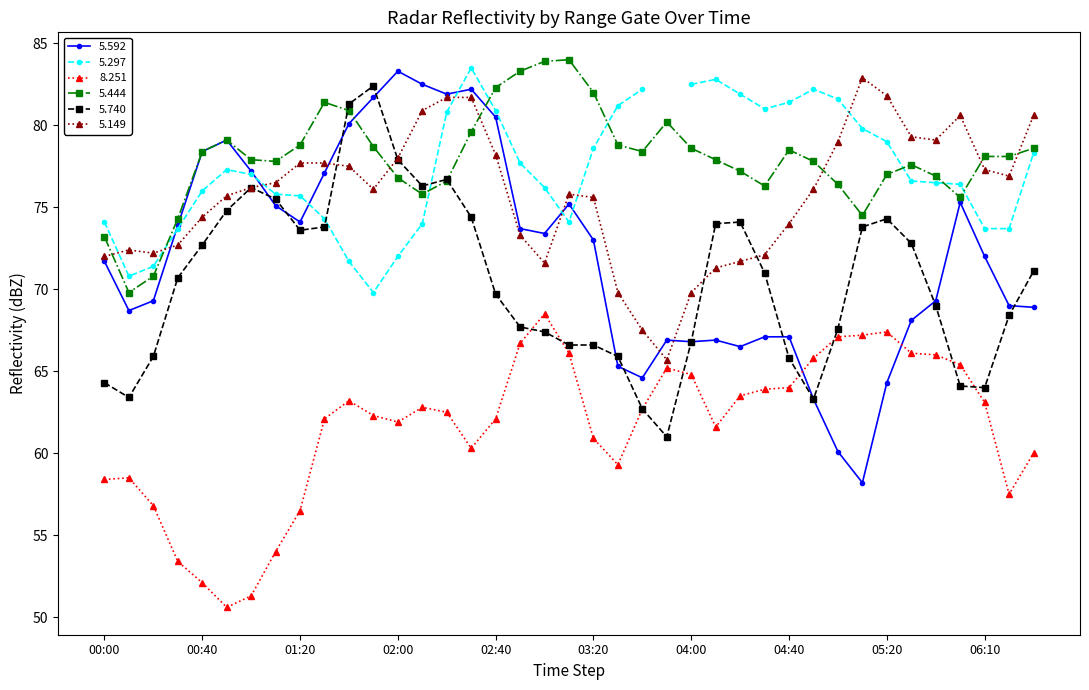

Is it true that 5.444 equals 78.6 at 04:00?

True